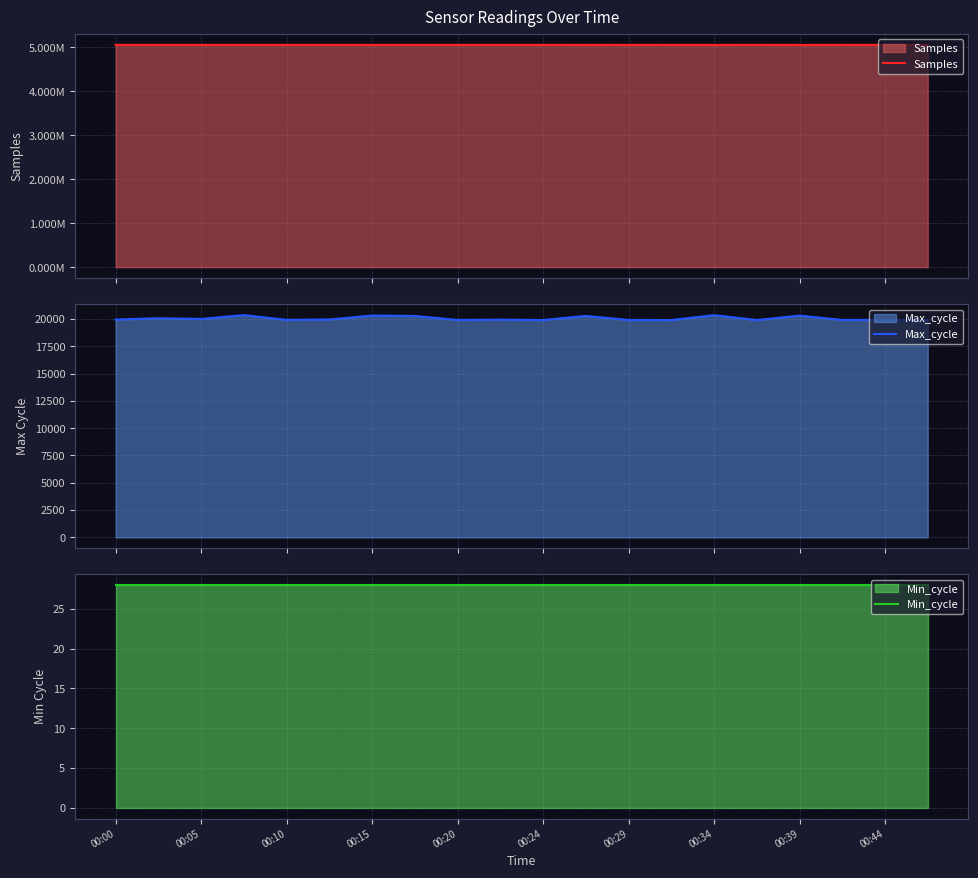

What is the highest value of the Max_cycle series?

20360